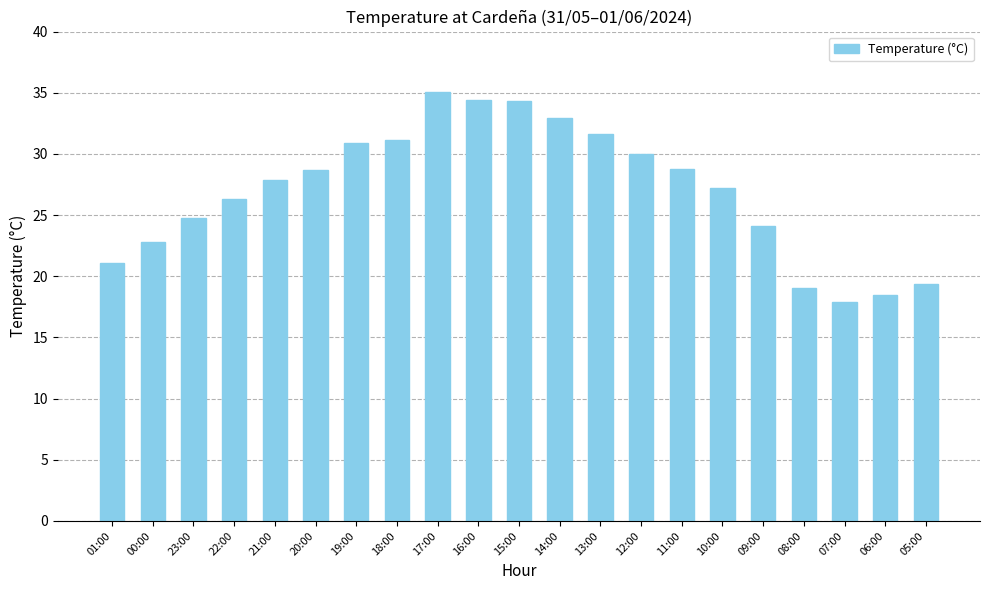

How many data points does each series have?

21